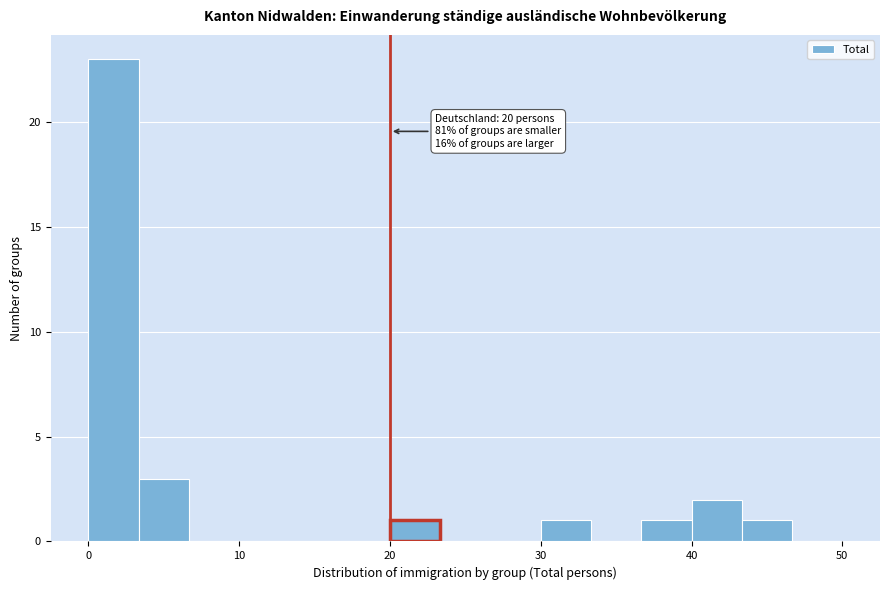

Around what value on the x-axis is the tallest bar? Give the approximate position of its centre, as read against the axis.

2